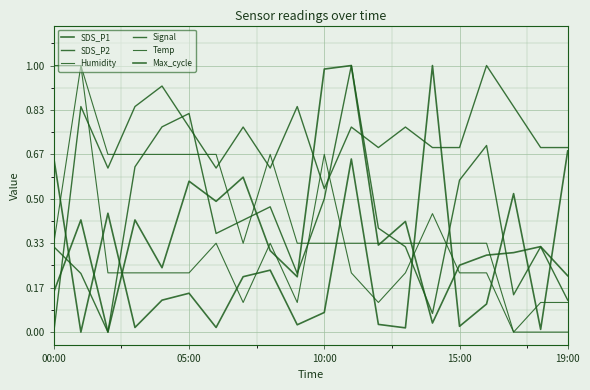

How many lines are shown in the chart?

6